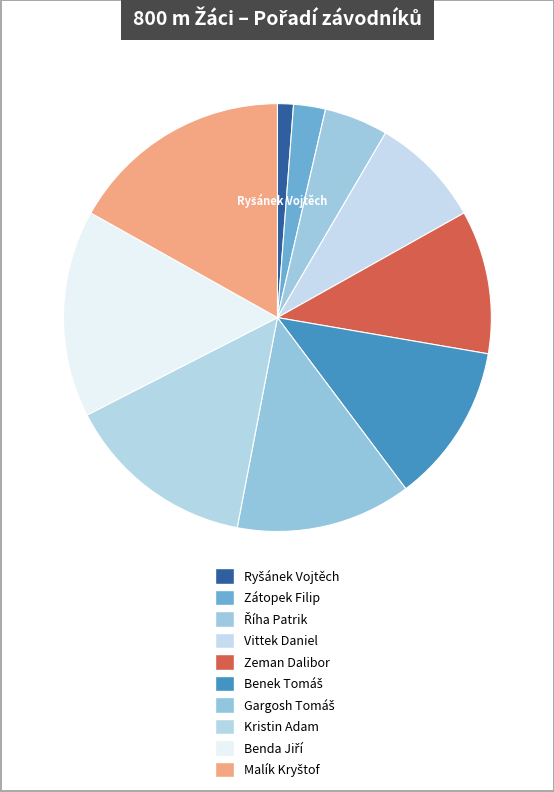

Count the number of slices in the pie.

10